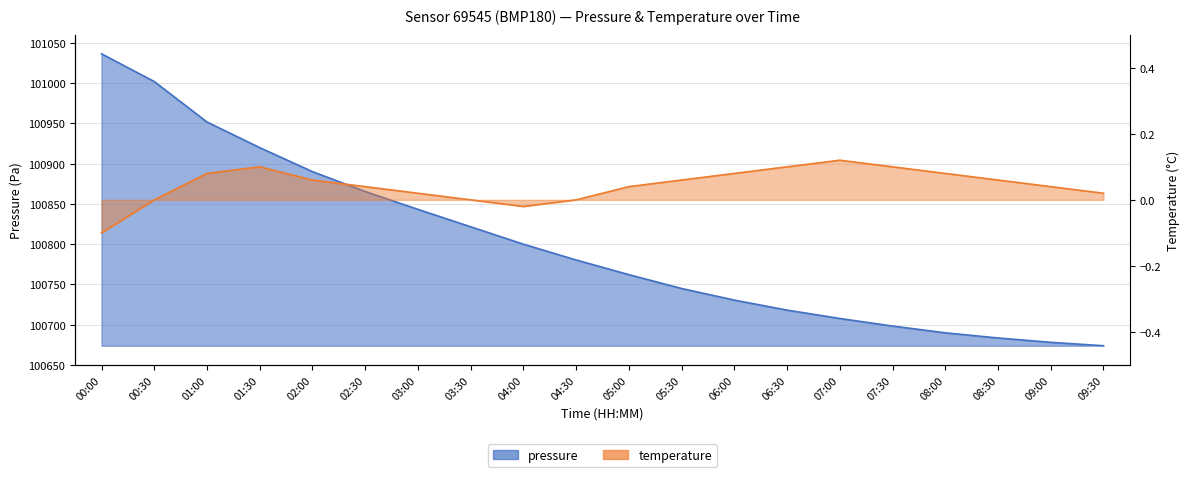

Reading left to right, what are all the values shown in this chart?

pressure: 00:00=101036.2	00:30=101001.8	01:00=100951.6	01:30=100919.8	02:00=100890.0	02:30=100865.4	03:00=100843.2	03:30=100821.6	04:00=100800.0	04:30=100780.4	05:00=100762.2	05:30=100745.0	06:00=100730.6	06:30=100718.2	07:00=100707.8	07:30=100698.4	08:00=100690.0	08:30=100683.6	09:00=100678.2	09:30=100674.0
temperature: 00:00=-0.1	00:30=0.0	01:00=0.1	01:30=0.1	02:00=0.1	02:30=0.0	03:00=0.0	03:30=0.0	04:00=-0.0	04:30=0.0	05:00=0.0	05:30=0.1	06:00=0.1	06:30=0.1	07:00=0.1	07:30=0.1	08:00=0.1	08:30=0.1	09:00=0.0	09:30=0.0